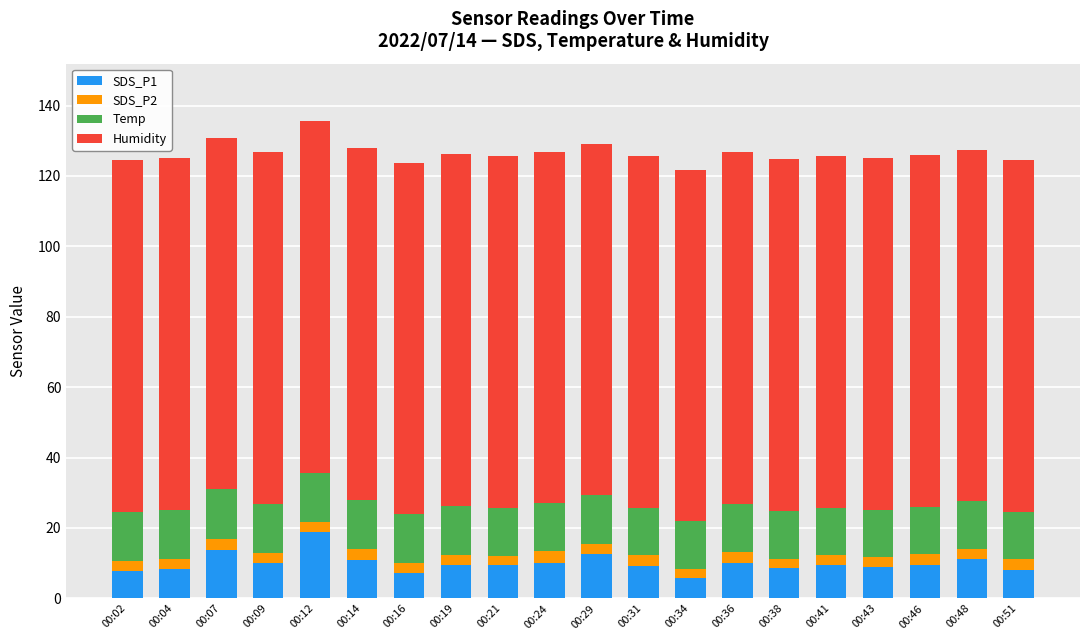

What is the sum of all SDS_P1 values?

198.6